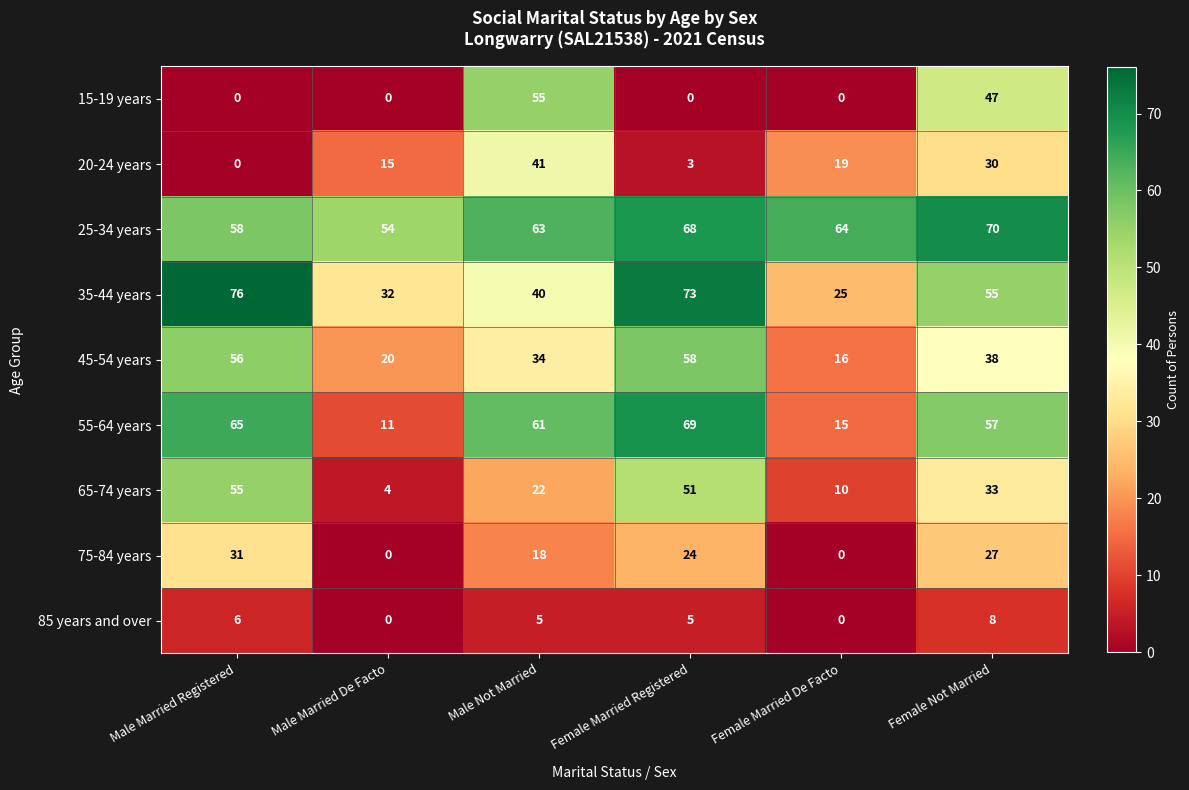

What is the spread (max minus min) of values at Female Not Married?

62